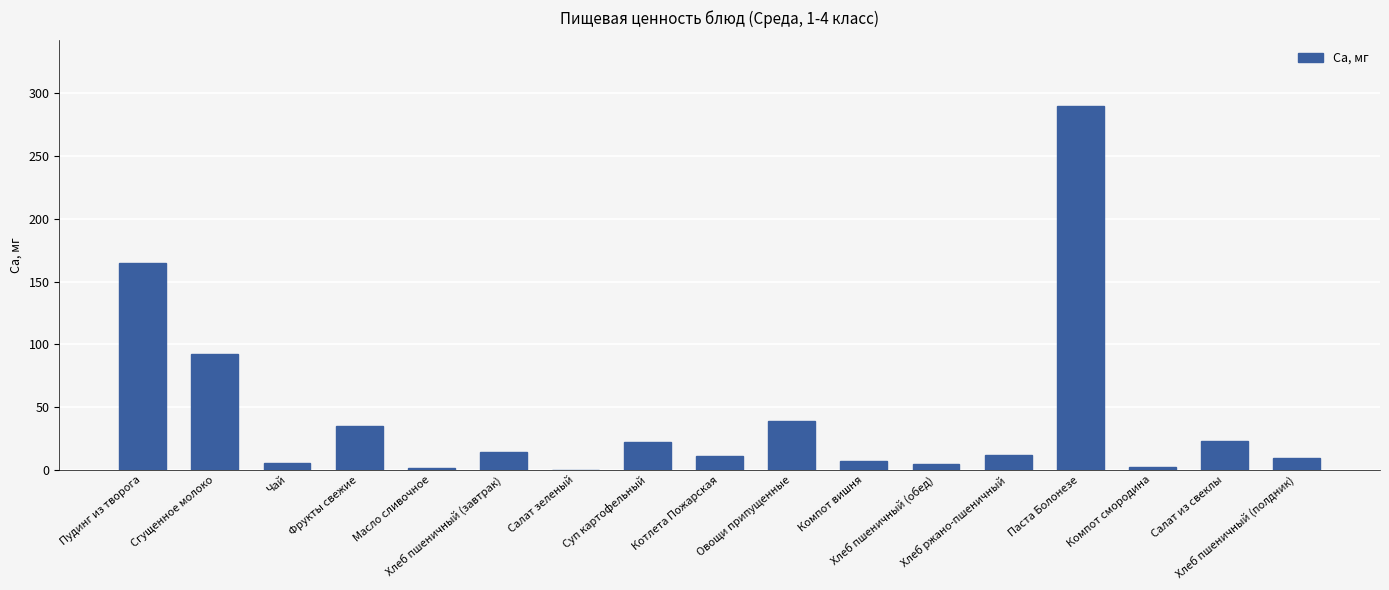

At which label does the data first exceed 11?

Пудинг из творога